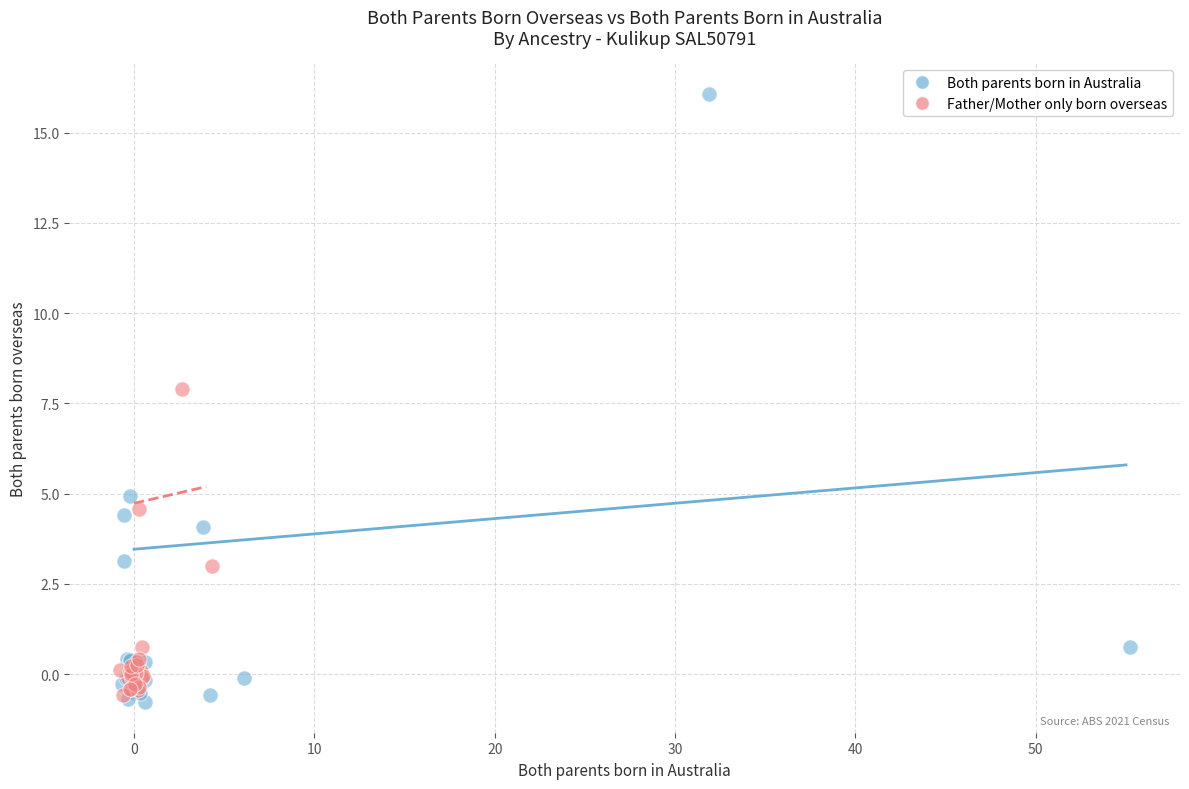

Which series has the largest Y range (max minus min)?

Both parents born in Australia